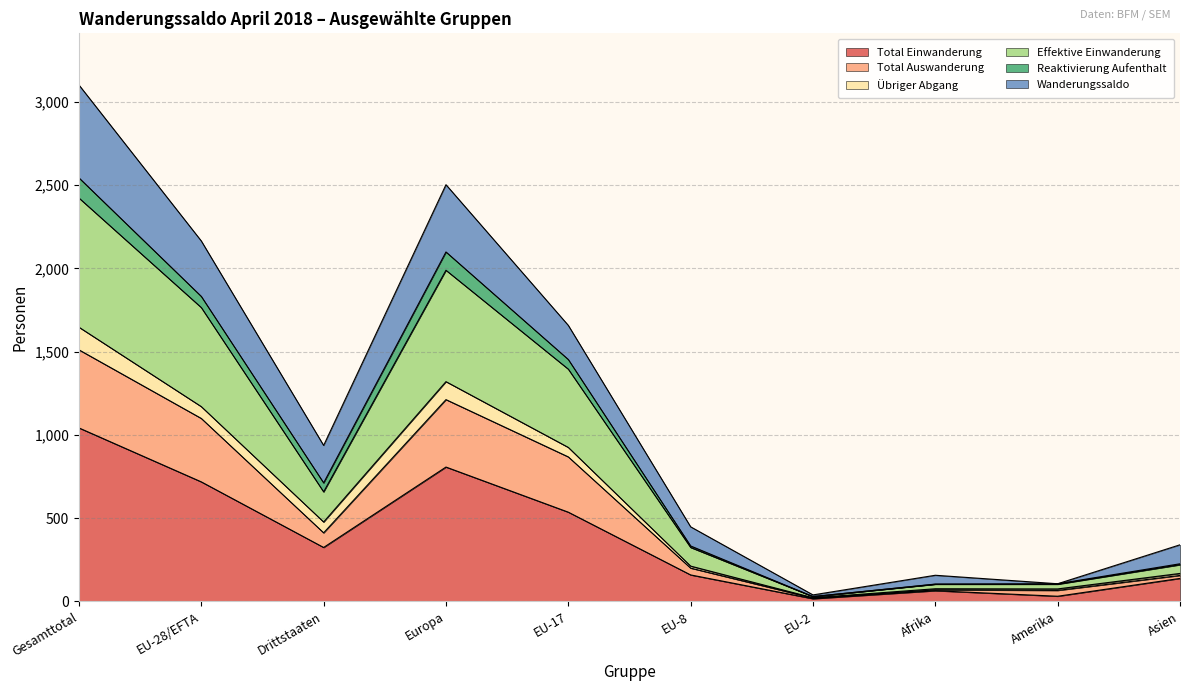

Which label corresponds to the smallest value in the chart?

EU-2